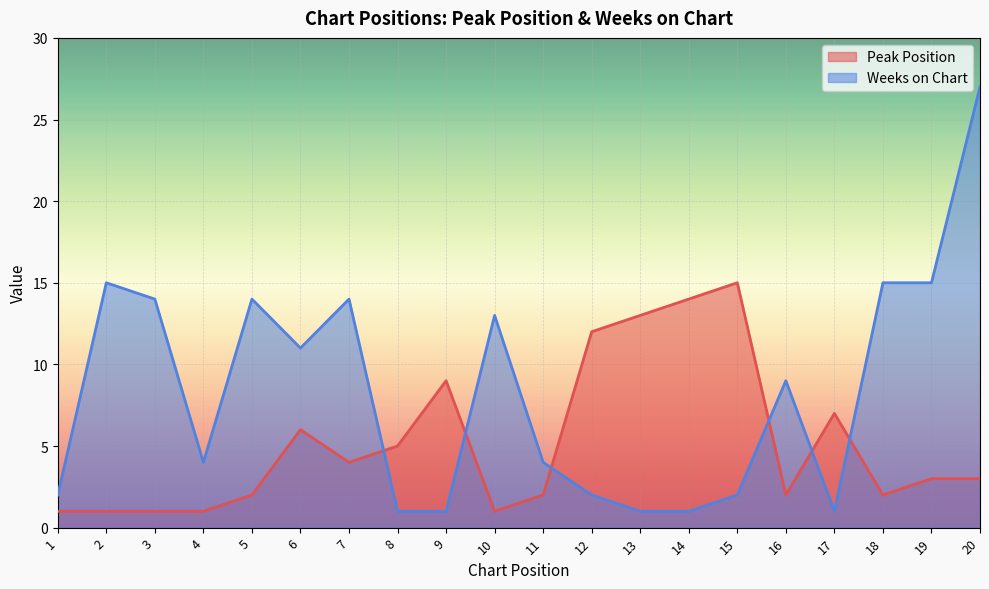

List the series in order of their peak value, lowest first.

Peak Position, Weeks on Chart